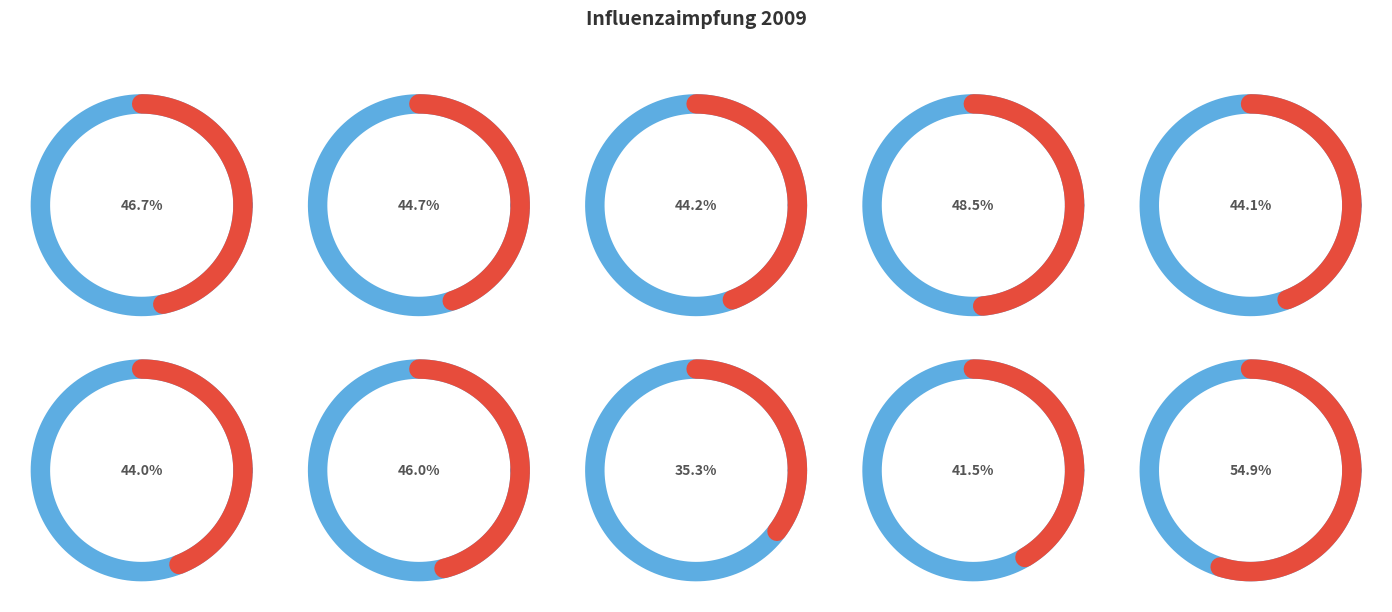

How many slices are in this pie chart?

10